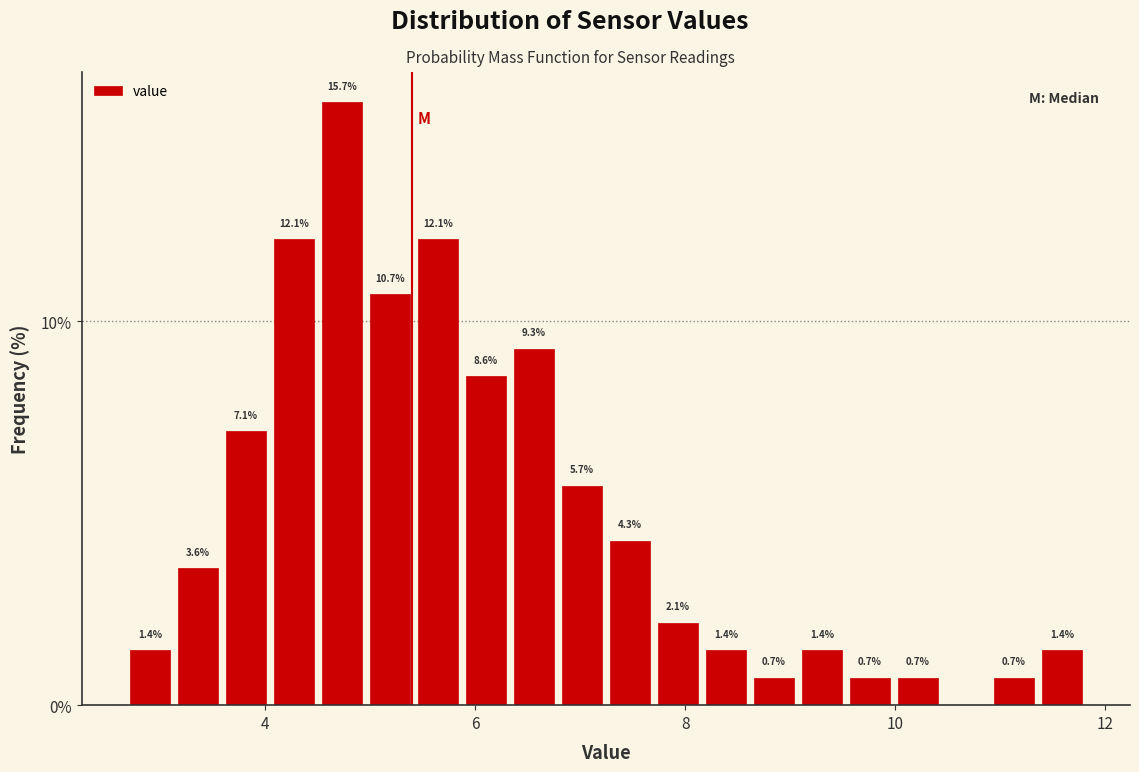

Around what value on the x-axis is the tallest bar? Give the approximate position of its centre, as read against the axis.

4.8